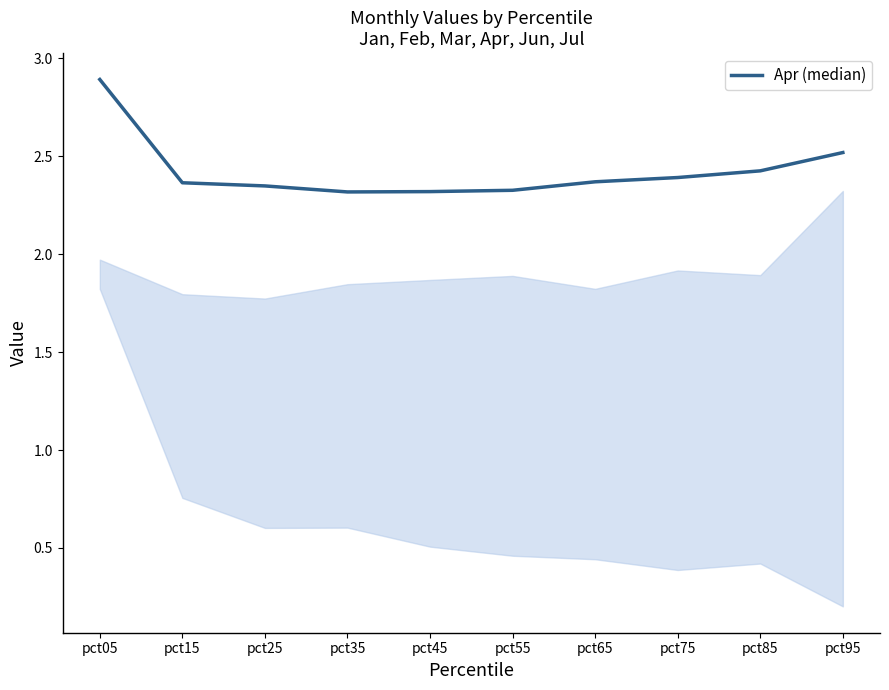

What is the difference between the second highest and minimum values?

0.2